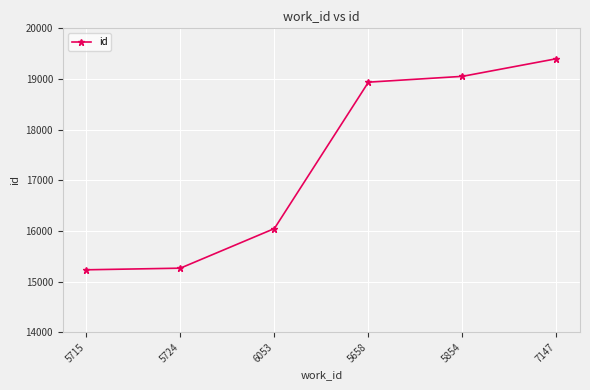

Reading right to left, extract all data points from this chart.

19400	19052	18937	16046	15264	15232